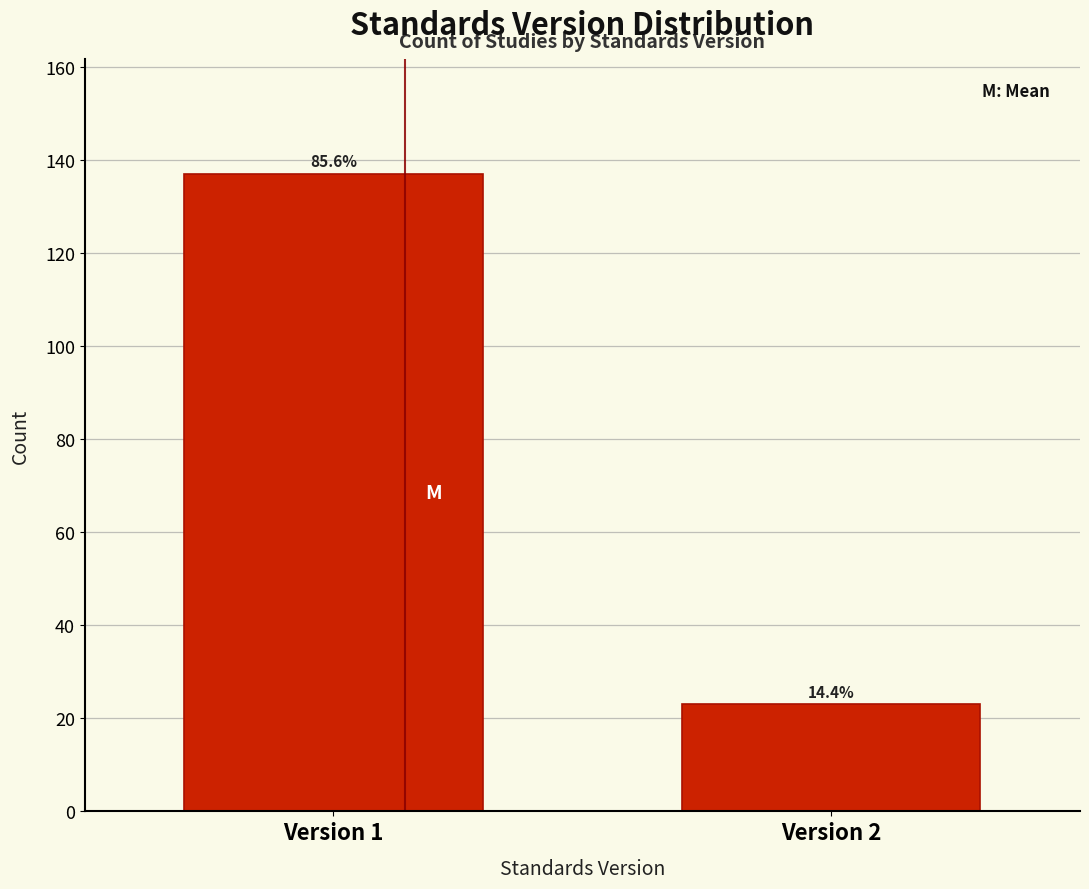

How many bars are there in total?

2